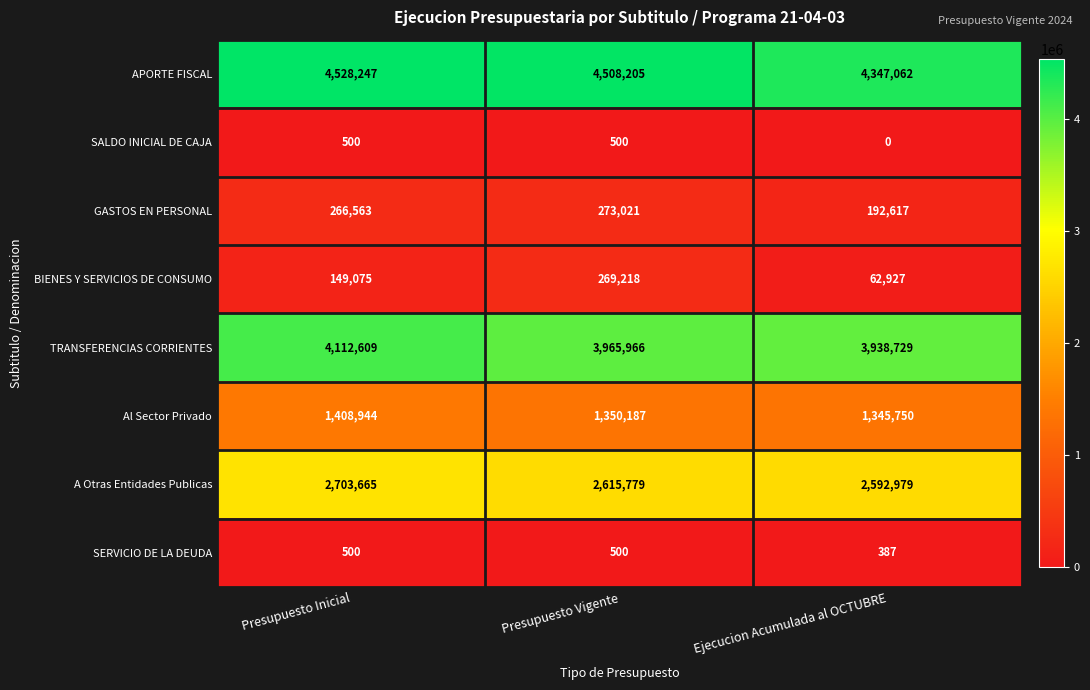

Reading left to right, extract all data points from this chart.

APORTE FISCAL: Presupuesto Inicial=4528247	Presupuesto Vigente=4508205	Ejecucion Acumulada al OCTUBRE=4347062
SALDO INICIAL DE CAJA: Presupuesto Inicial=500	Presupuesto Vigente=500	Ejecucion Acumulada al OCTUBRE=0
GASTOS EN PERSONAL: Presupuesto Inicial=266563	Presupuesto Vigente=273021	Ejecucion Acumulada al OCTUBRE=192617
BIENES Y SERVICIOS DE CONSUMO: Presupuesto Inicial=149075	Presupuesto Vigente=269218	Ejecucion Acumulada al OCTUBRE=62927
TRANSFERENCIAS CORRIENTES: Presupuesto Inicial=4112609	Presupuesto Vigente=3965966	Ejecucion Acumulada al OCTUBRE=3938729
Al Sector Privado: Presupuesto Inicial=1408944	Presupuesto Vigente=1350187	Ejecucion Acumulada al OCTUBRE=1345750
A Otras Entidades Publicas: Presupuesto Inicial=2703665	Presupuesto Vigente=2615779	Ejecucion Acumulada al OCTUBRE=2592979
SERVICIO DE LA DEUDA: Presupuesto Inicial=500	Presupuesto Vigente=500	Ejecucion Acumulada al OCTUBRE=387